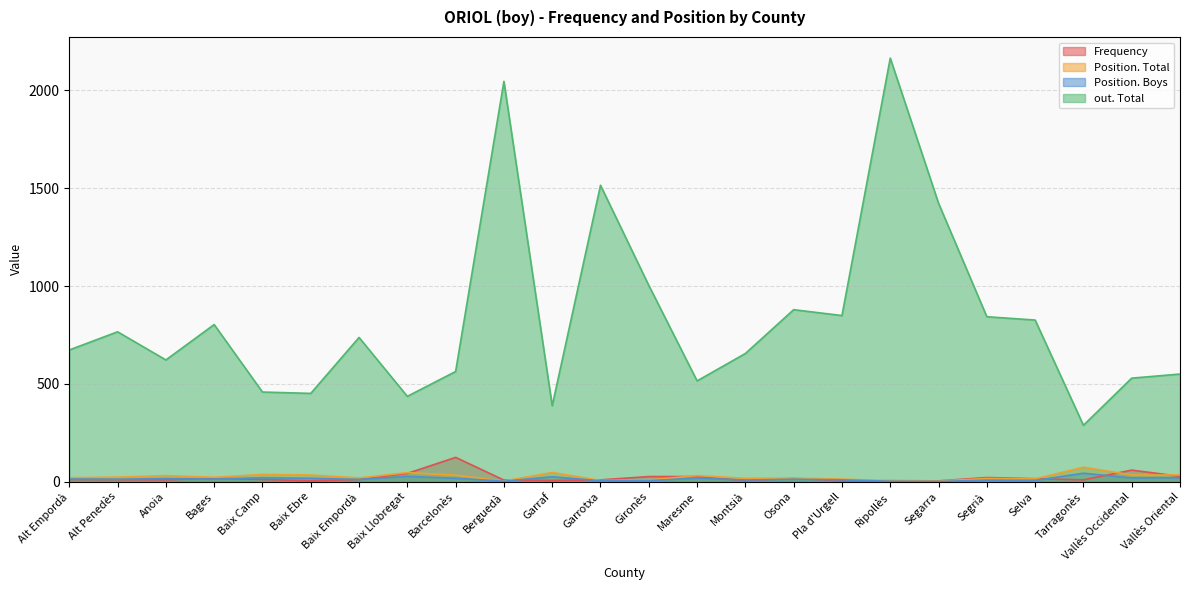

How many times do Position. Boys and Frequency cross each other?

10